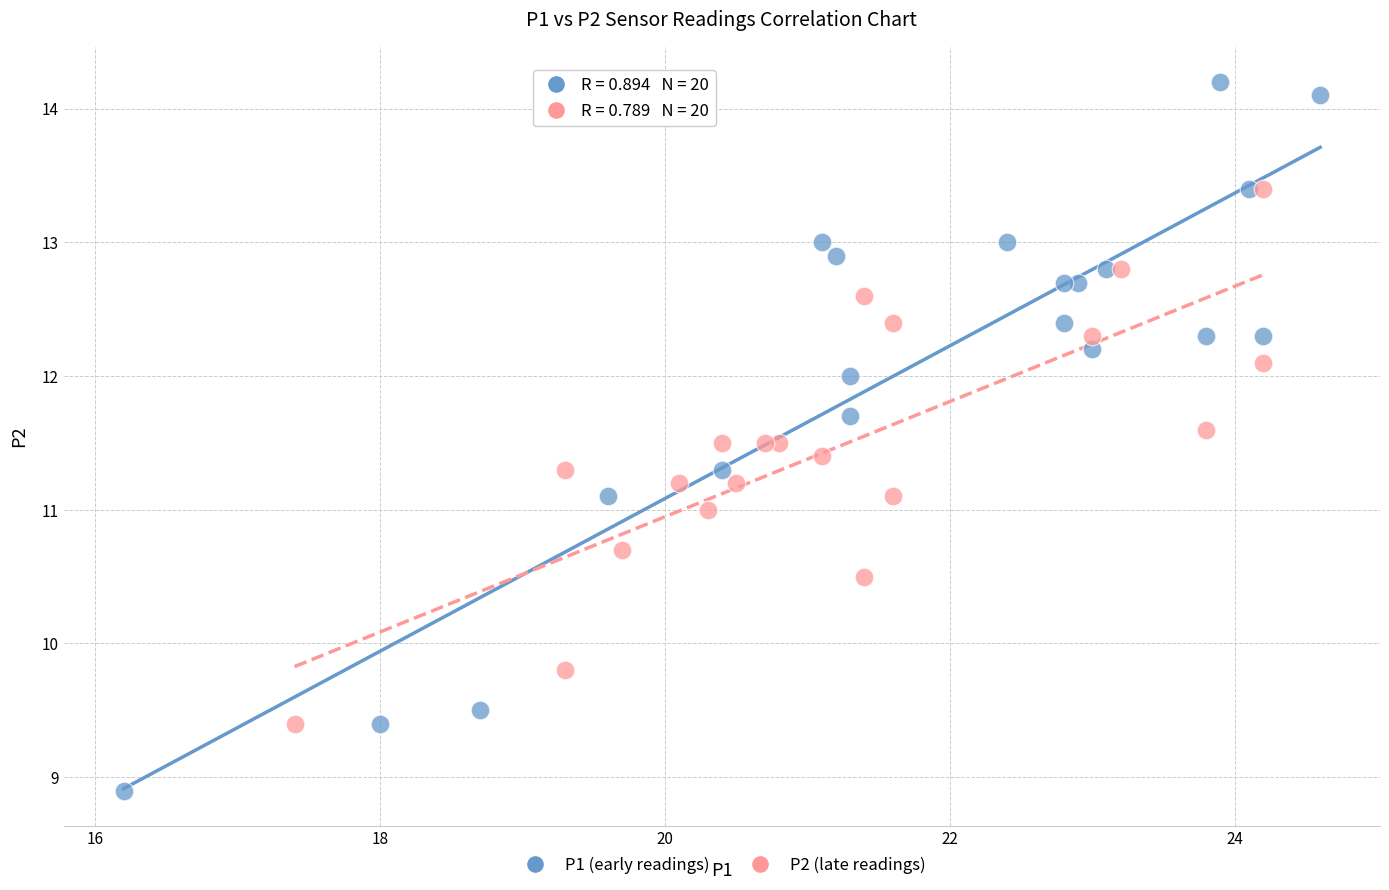

Which series contains the lowest Y value?

P1 (early readings)